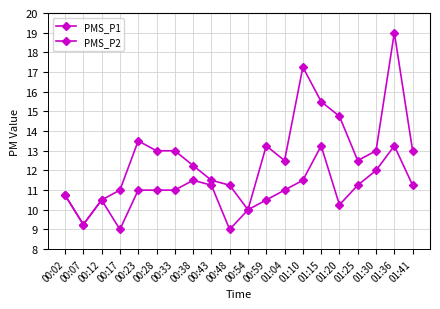

True or false: PMS_P2 has more than 2 points higher than both neighbors.

True